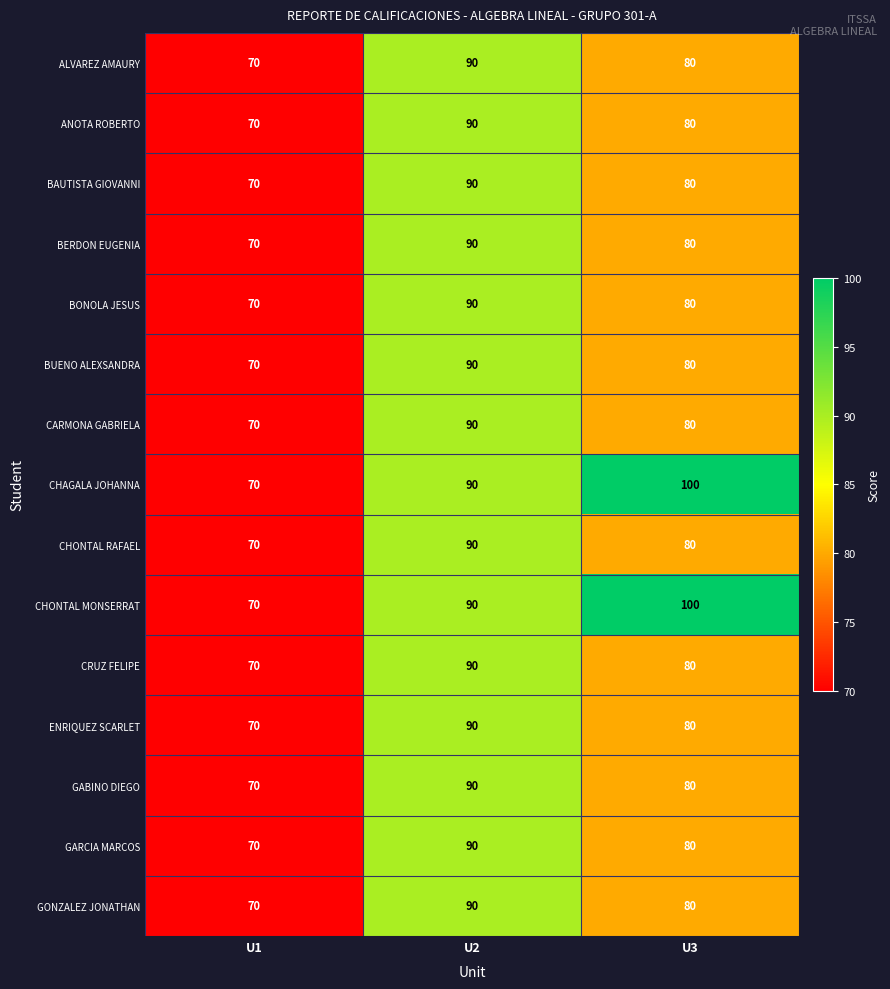

What is the average value of the GARCIA MARCOS series?

80